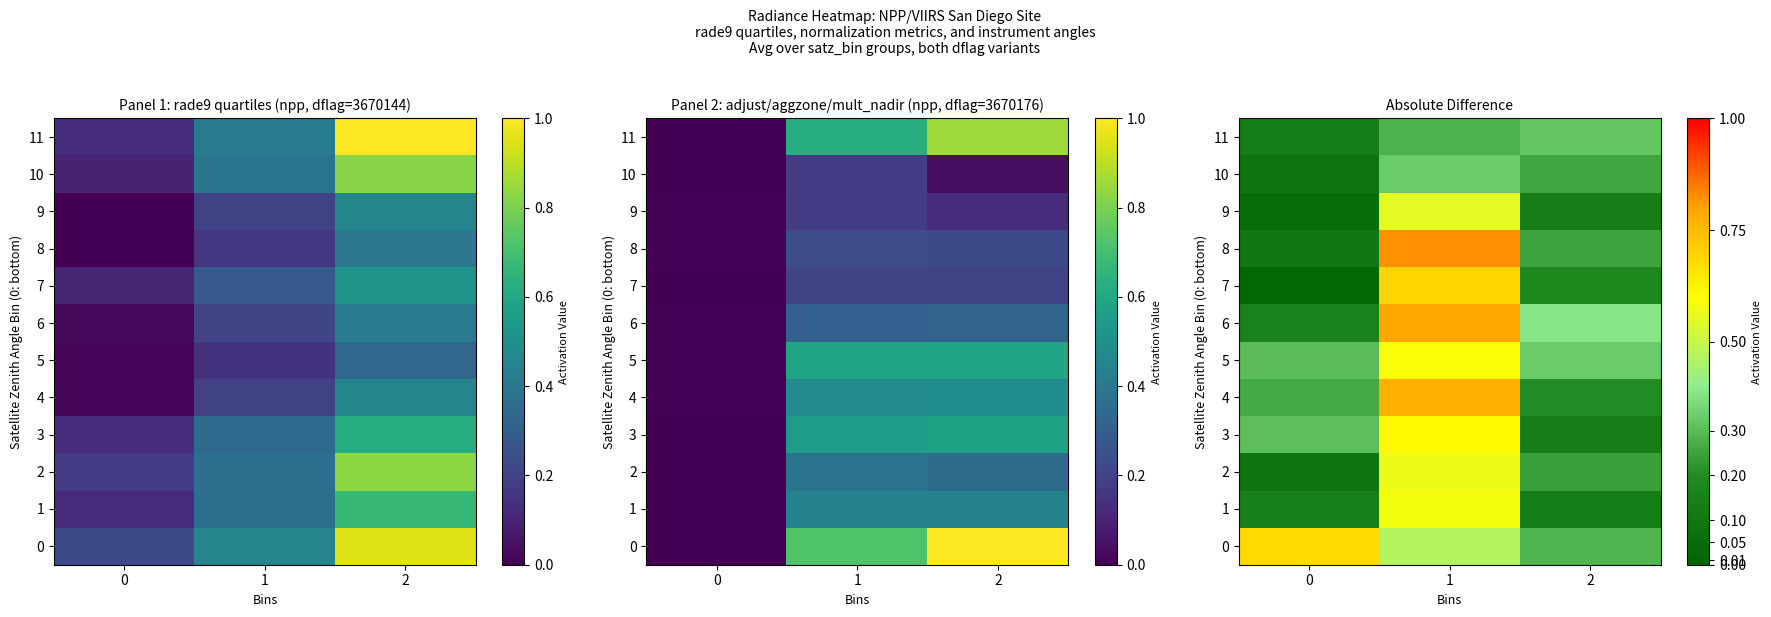

What is the spread (max minus min) of values at 0?

0.7